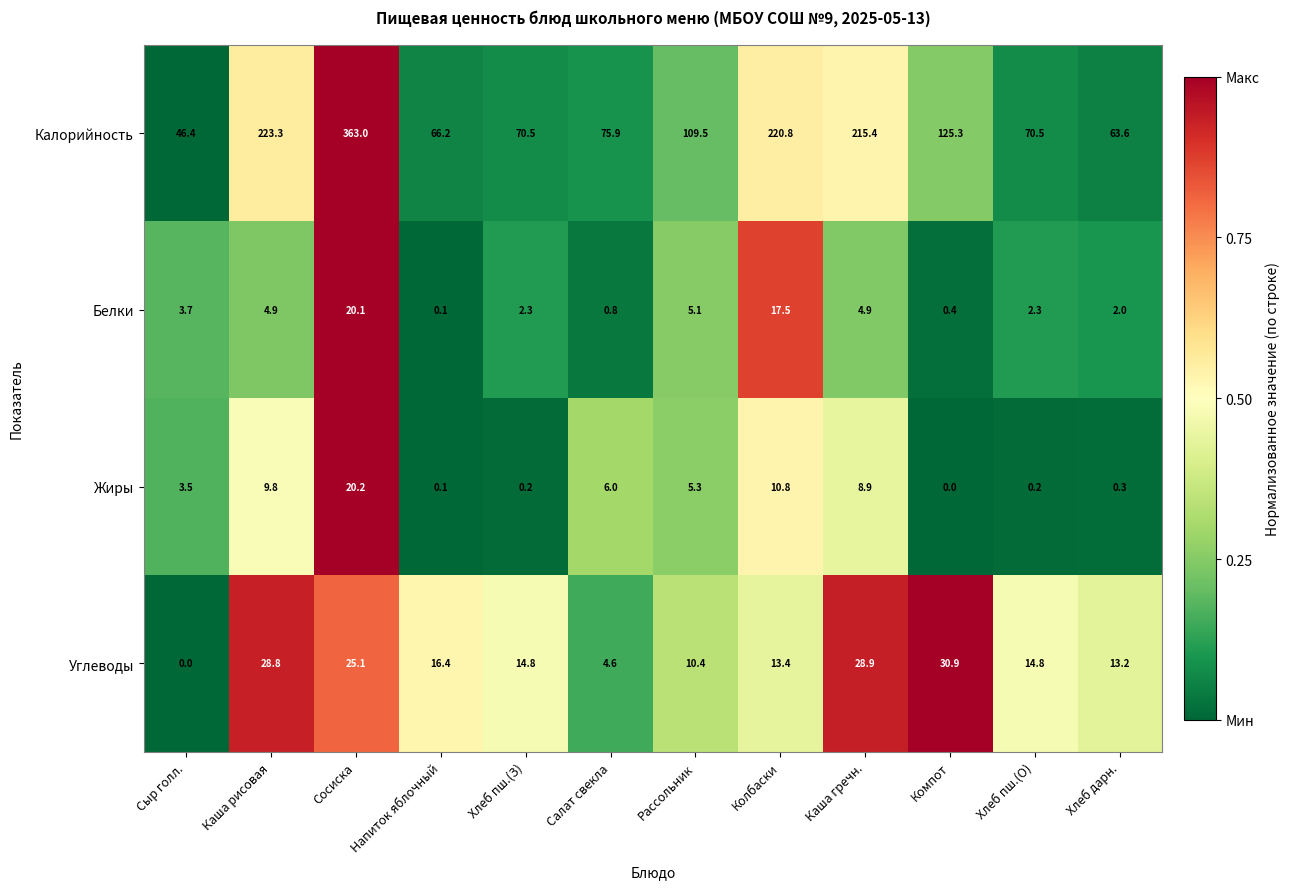

What is the difference between the highest and lowest values at Каша гречн.?

210.5